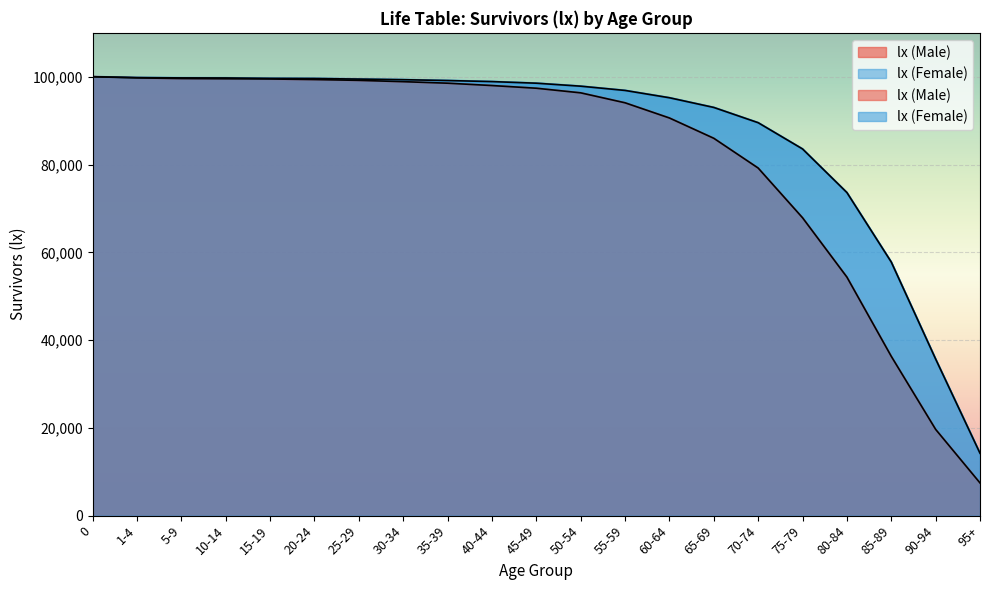

Which series has the largest total across all categories?

lx (Female)